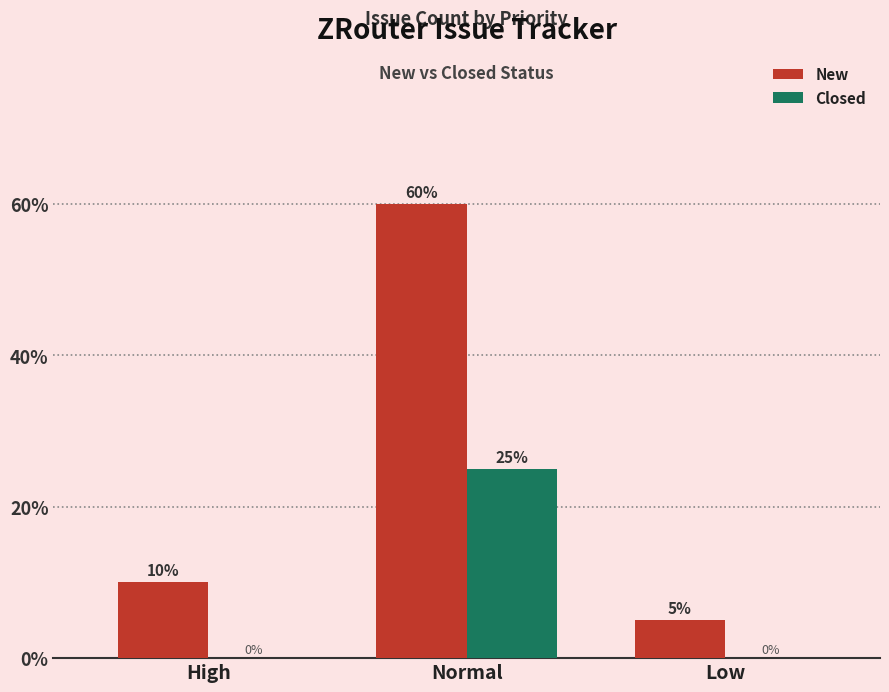

What are all the series names shown in the legend?

New, Closed